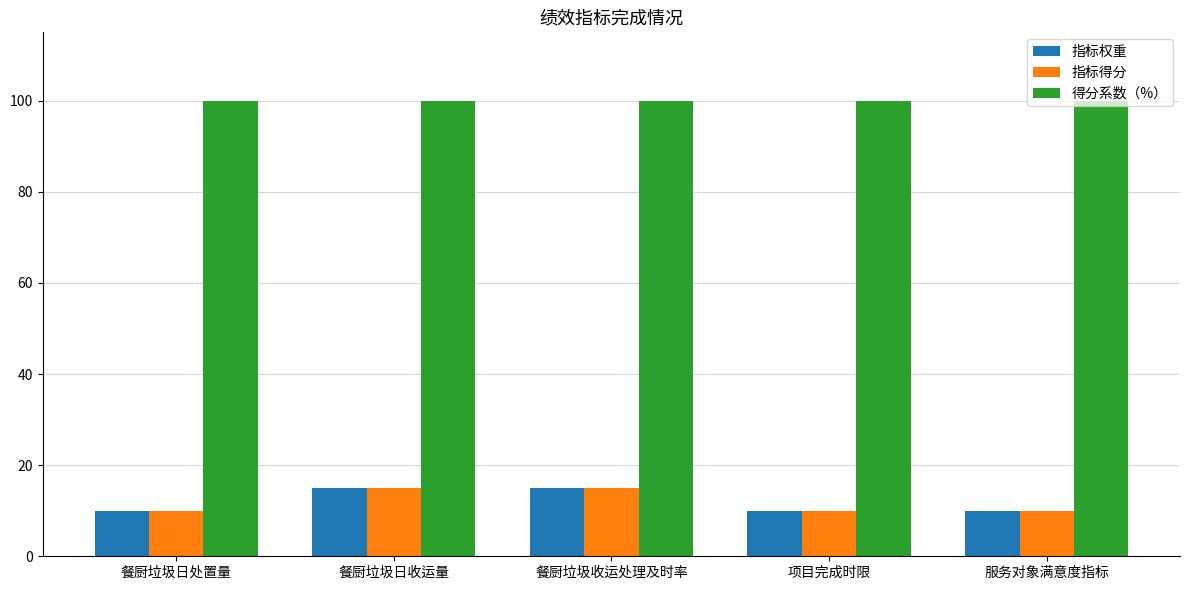

True or false: 得分系数（%） has a value of 100 at 服务对象满意度指标.

True